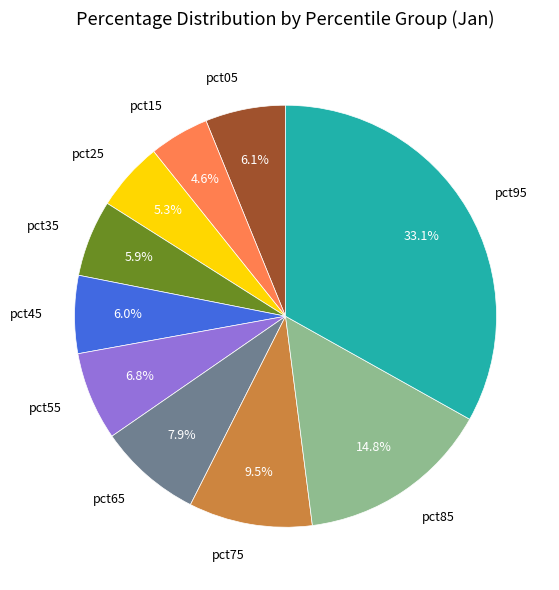

What percentage is the pct15 slice, to the nearest percent?

5%